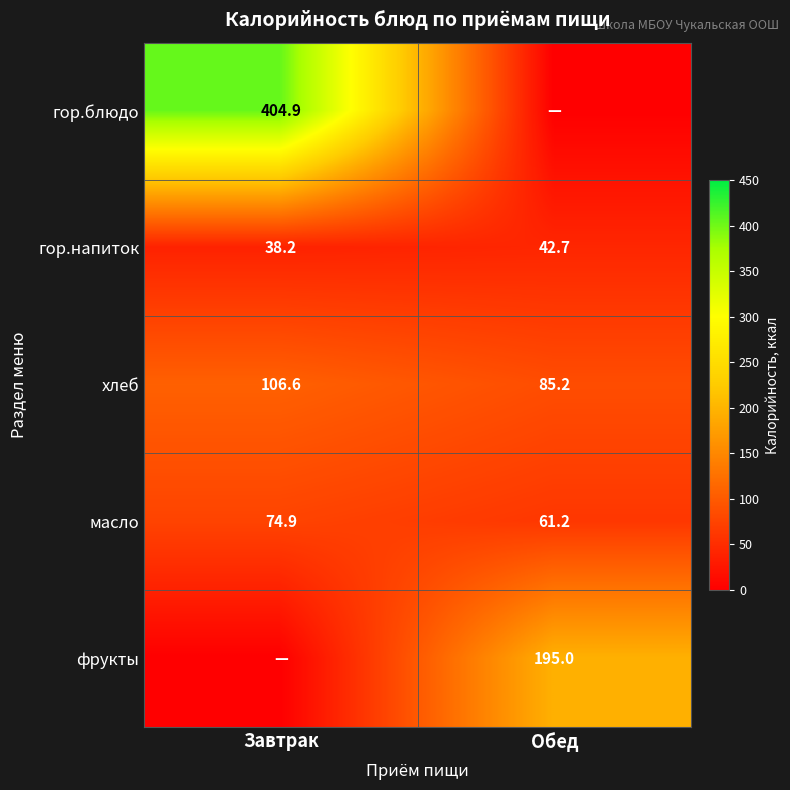

The гор.блюдо series shows 172.6 at Завтрак. True or false?

False